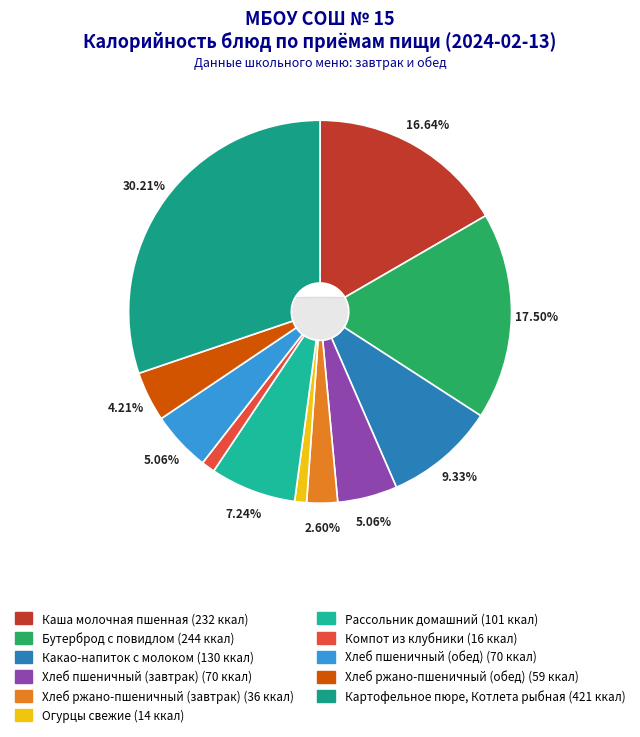

Is the sum of Рассольник домашний and Какао-напиток с молоком greater than half?

No